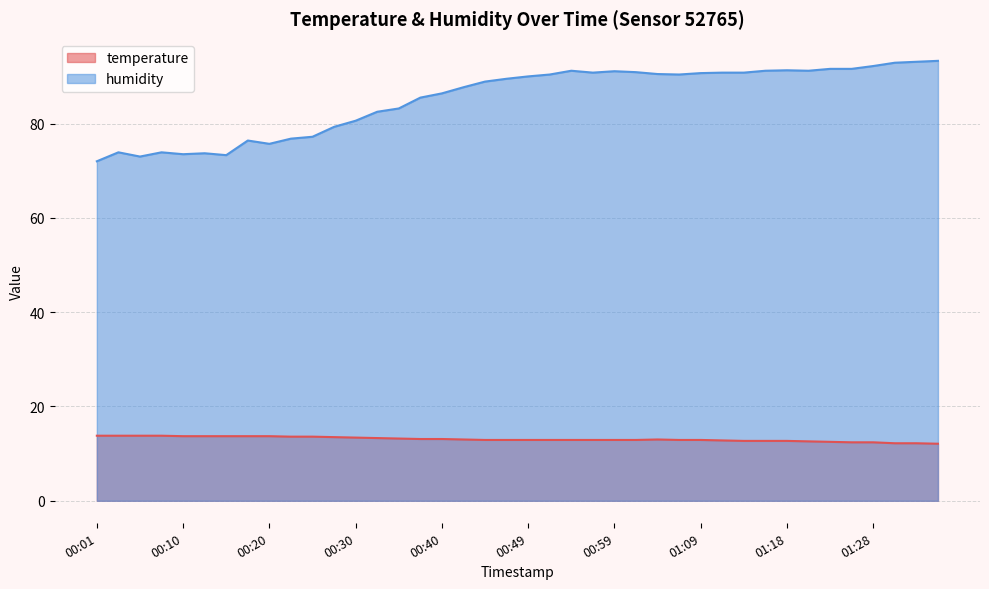

What is the greatest value displayed?

93.3